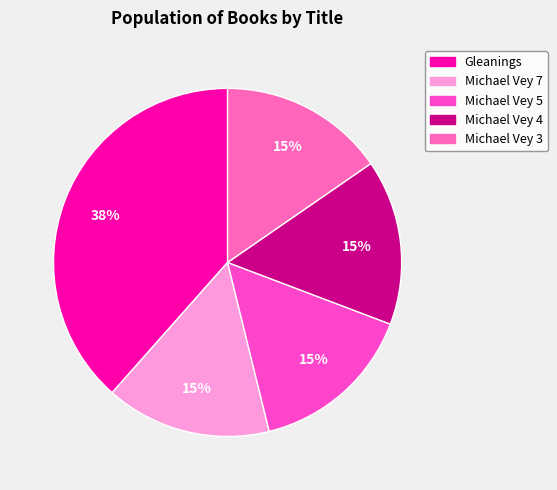

Between Gleanings and Michael Vey 5, which is larger?

Gleanings